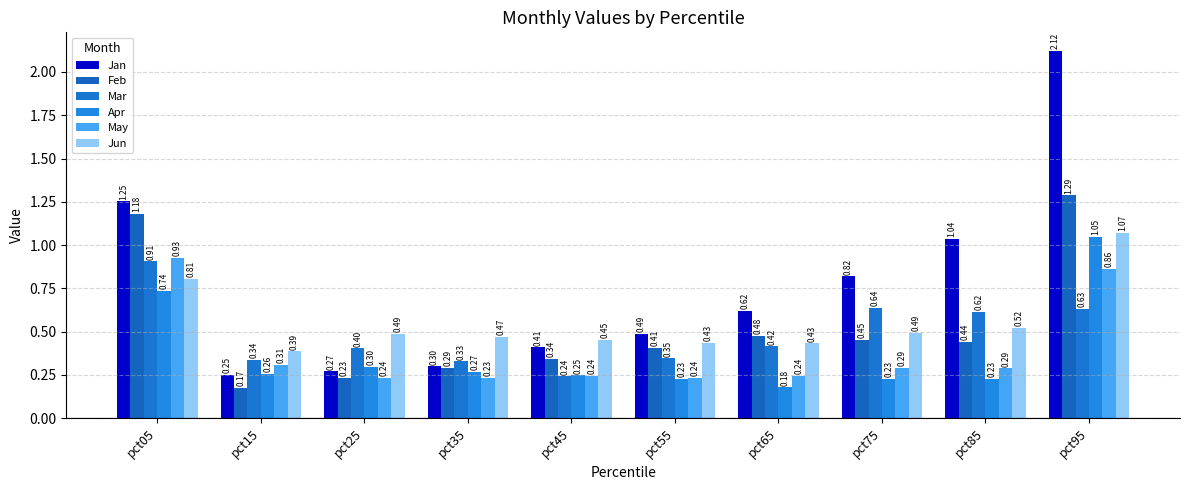

How many bars are there in each group?

6